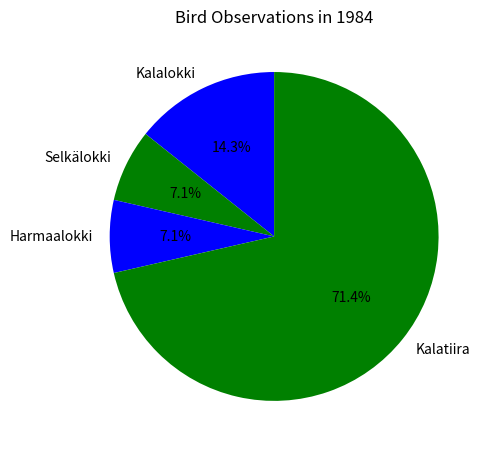

Is Kalatiira the majority of the pie?

Yes